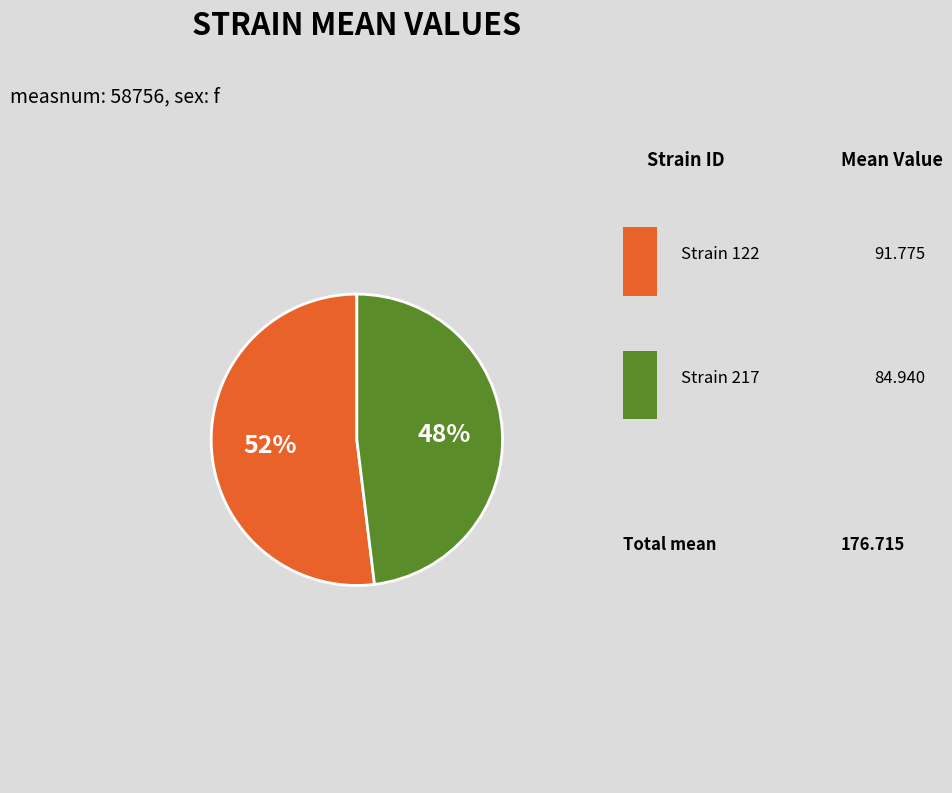

Does any single category account for the majority?

Yes